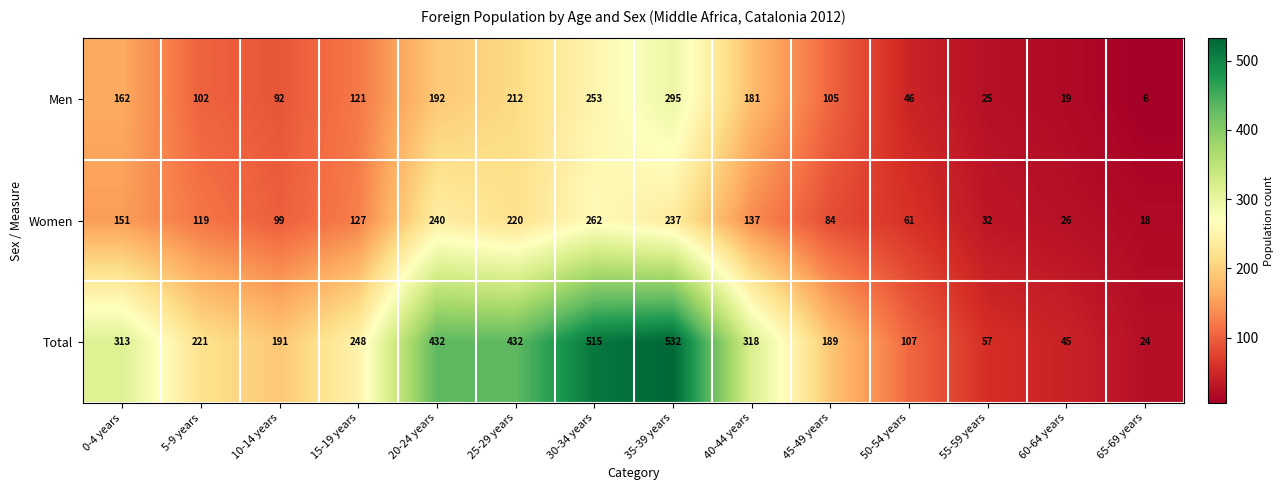

What is the total value across all series at 25-29 years?

864